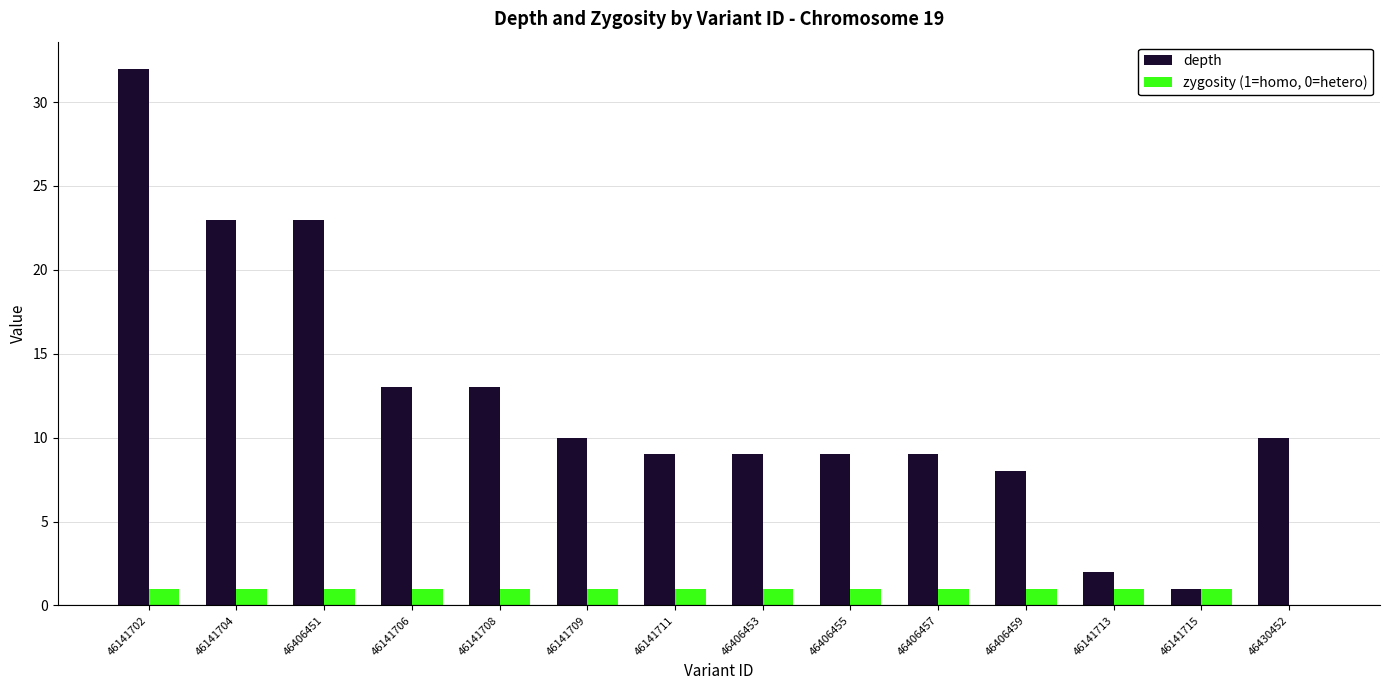

What value does the depth series have at 46406457?

9